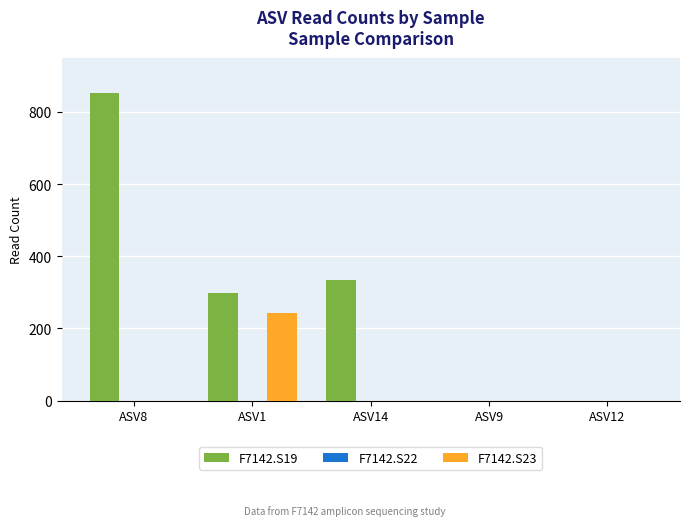

Are the bars horizontal?

No